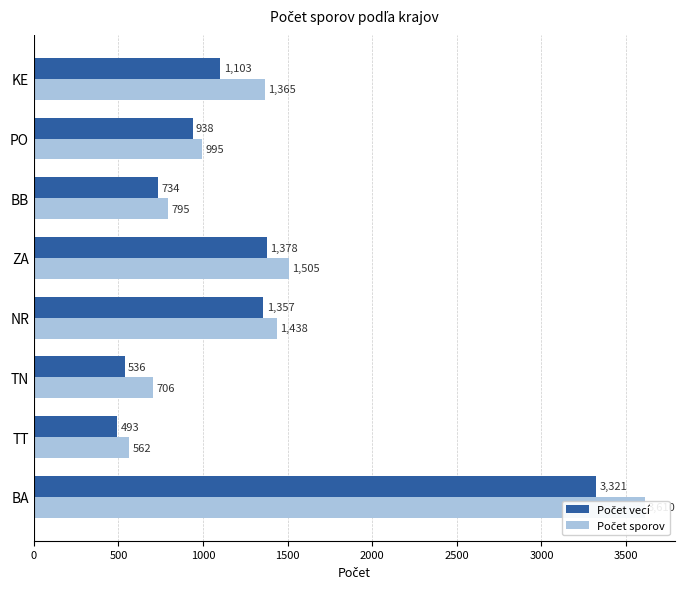

What are all the series names shown in the legend?

Počet vecí, Počet sporov